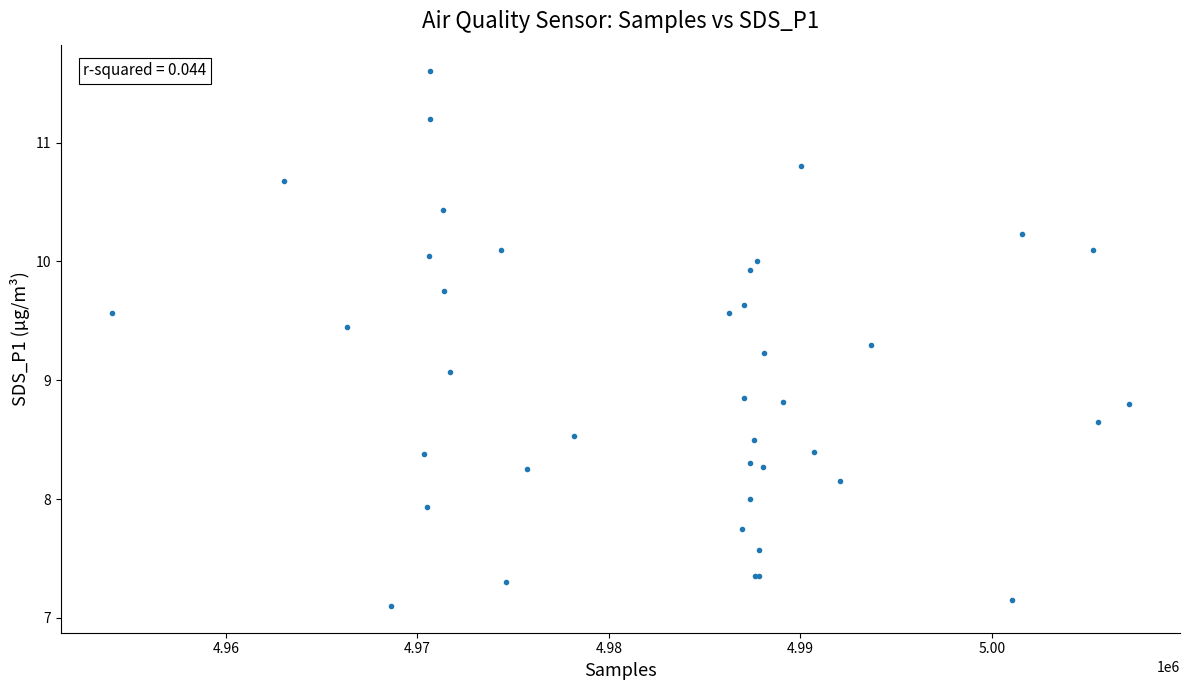

What Y value in the scatter plot is closest to 9?

9.1